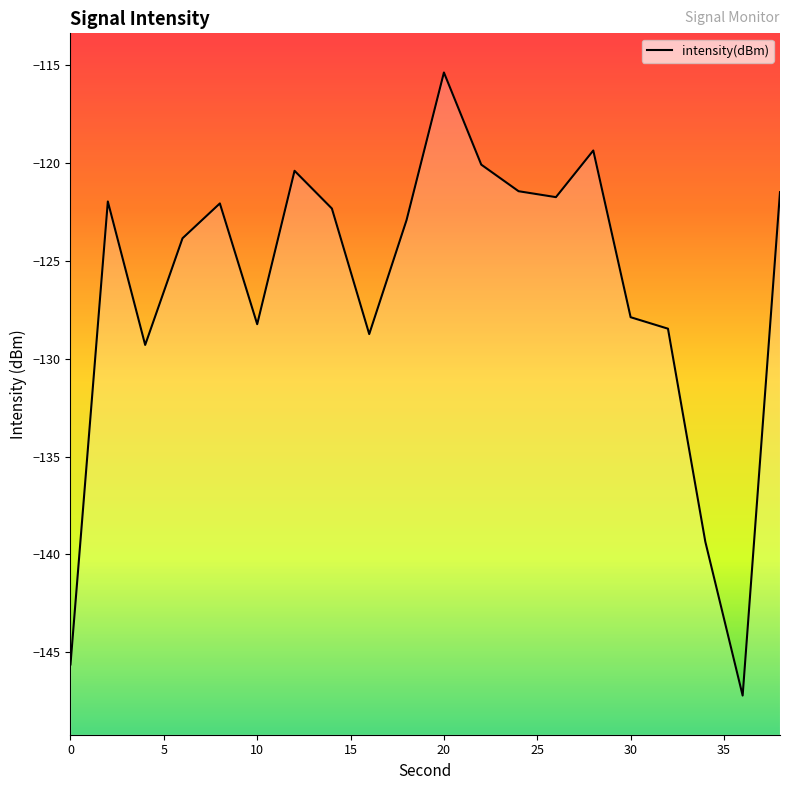

How many lines are shown in the chart?

1